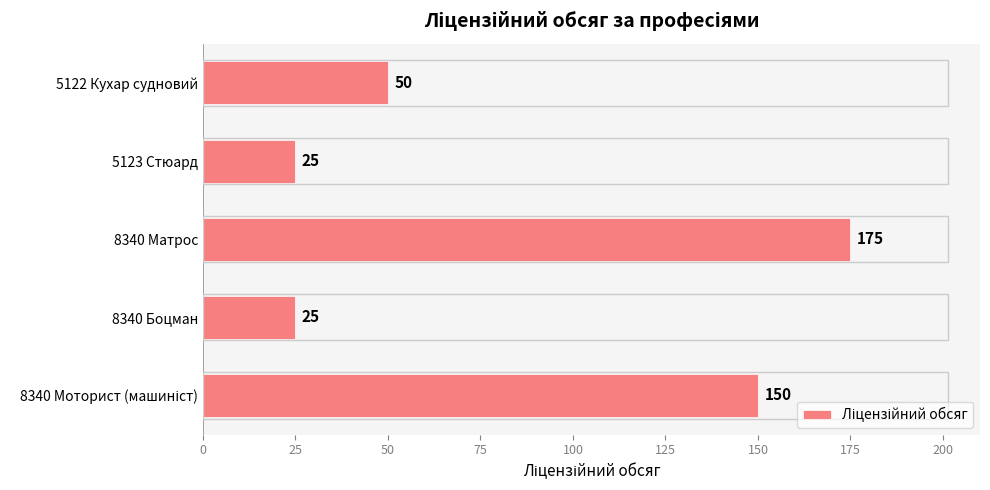

What is the greatest value displayed?

175